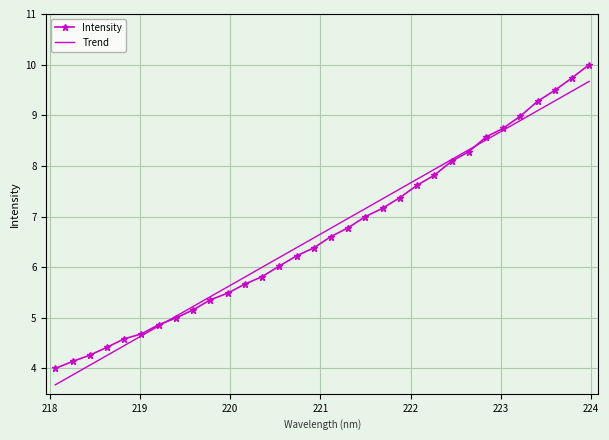

What is the maximum value shown in the chart?

10.0